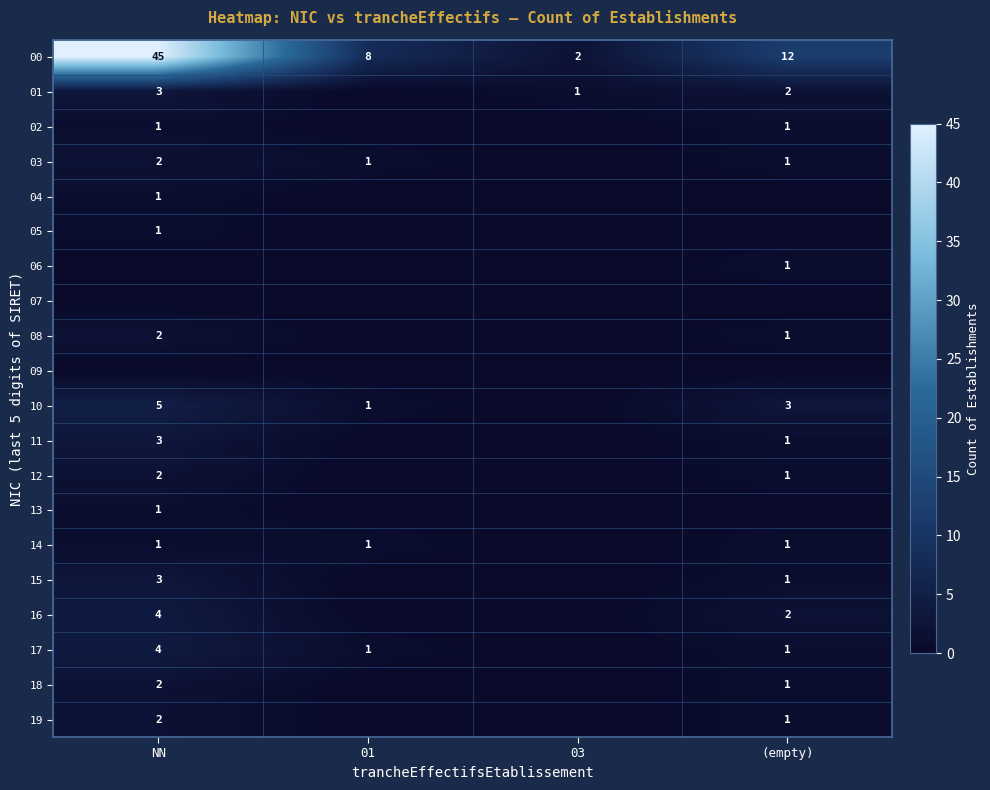

The 00 series shows 45 at NN. True or false?

True